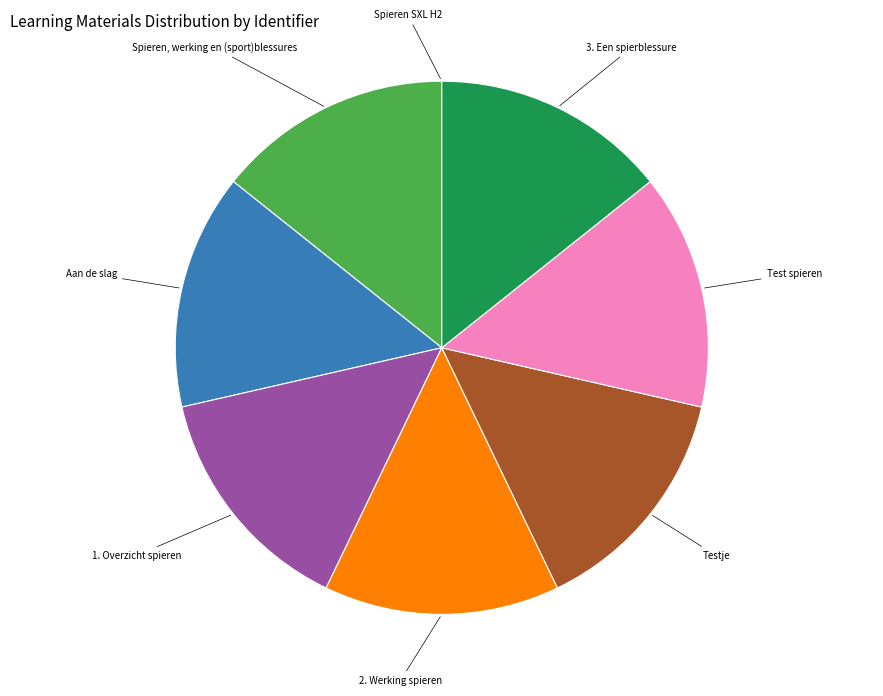

True or false: Test spieren accounts for 20% of the total.

False